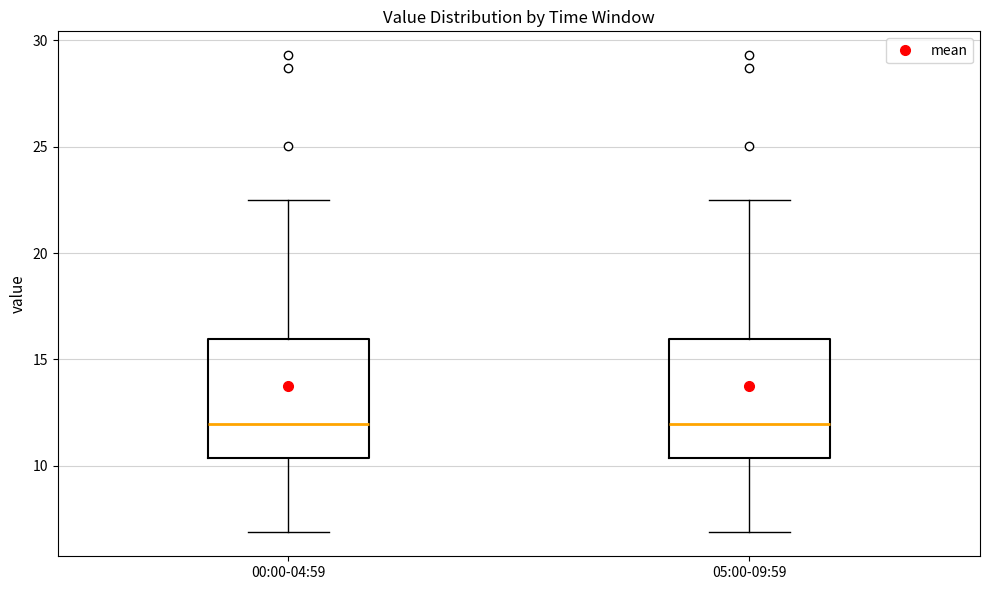

Reading left to right, transcribe this box plot: for each box, give where its median line is, the range the box spans, and where its two whiskers end, as read against the y-axis. The values are not printed on the chart, so give them approximately, as read against the axis.

00:00-04:59: median 12.0, box 10.5 to 16.0, whiskers 7.0 to 22.5
05:00-09:59: median 12.0, box 10.5 to 16.0, whiskers 7.0 to 22.5